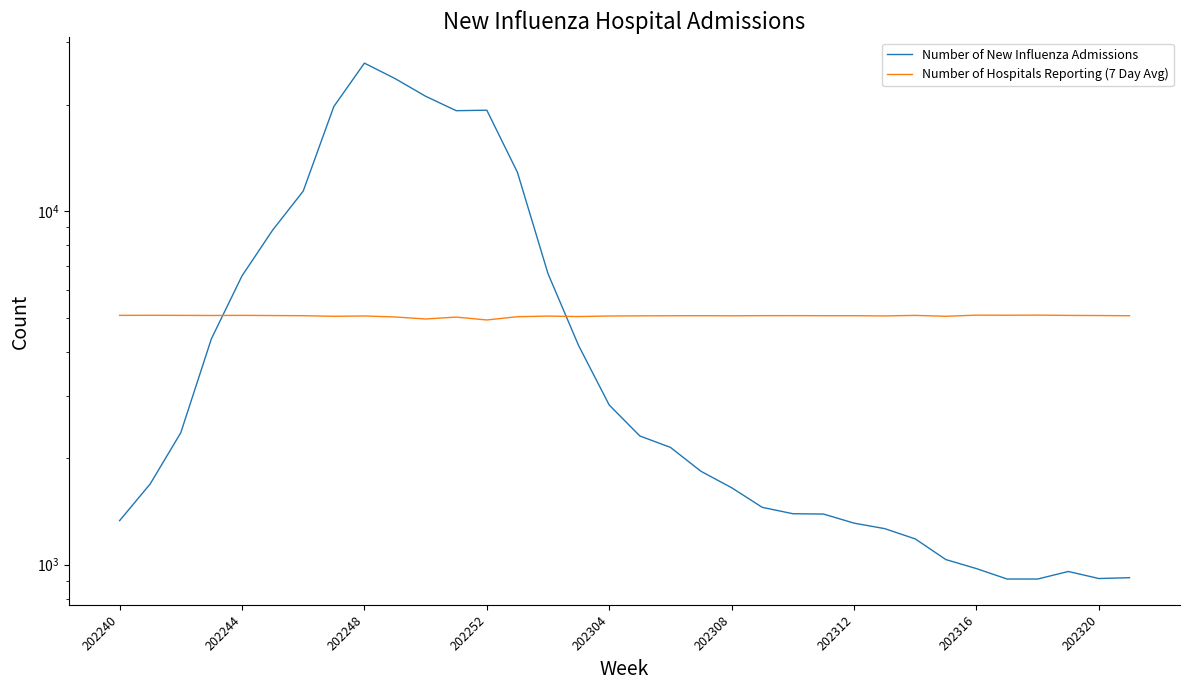

What is the minimum value for Number of New Influenza Admissions?

911